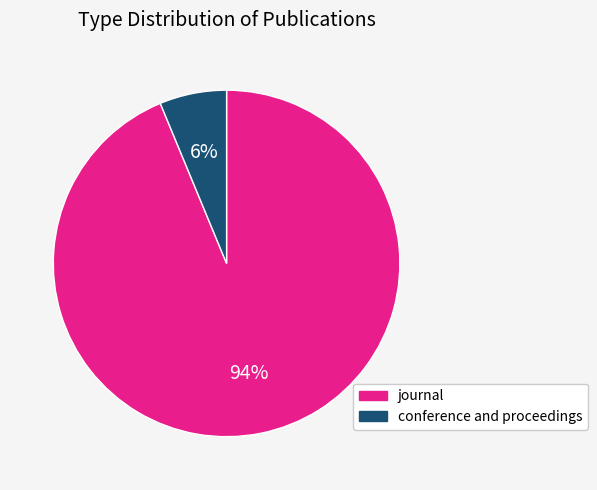

The conference and proceedings slice represents 6% of the pie. True or false?

True